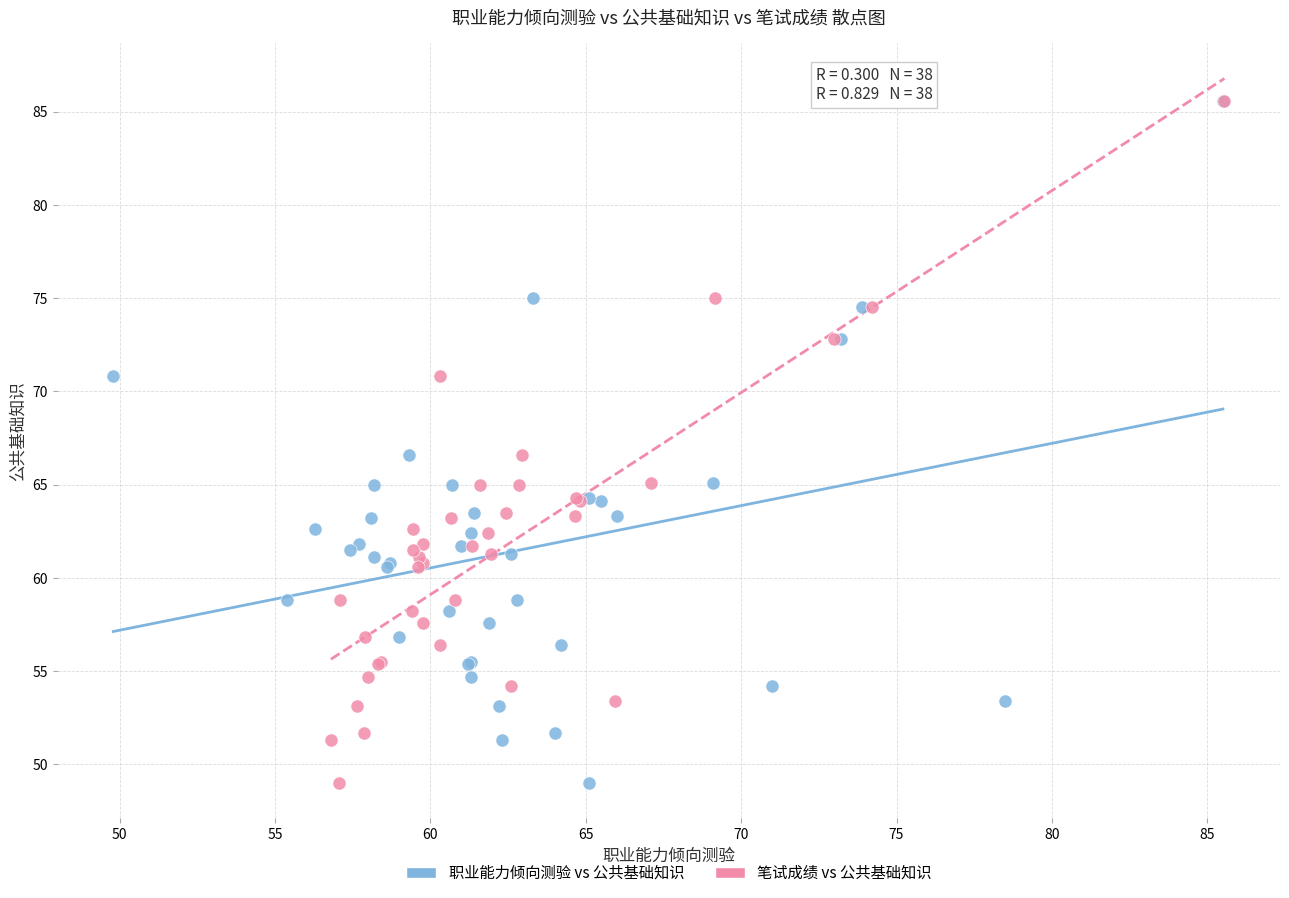

What are all the series names shown in the legend?

职业能力倾向测验 vs 公共基础知识, 笔试成绩 vs 公共基础知识